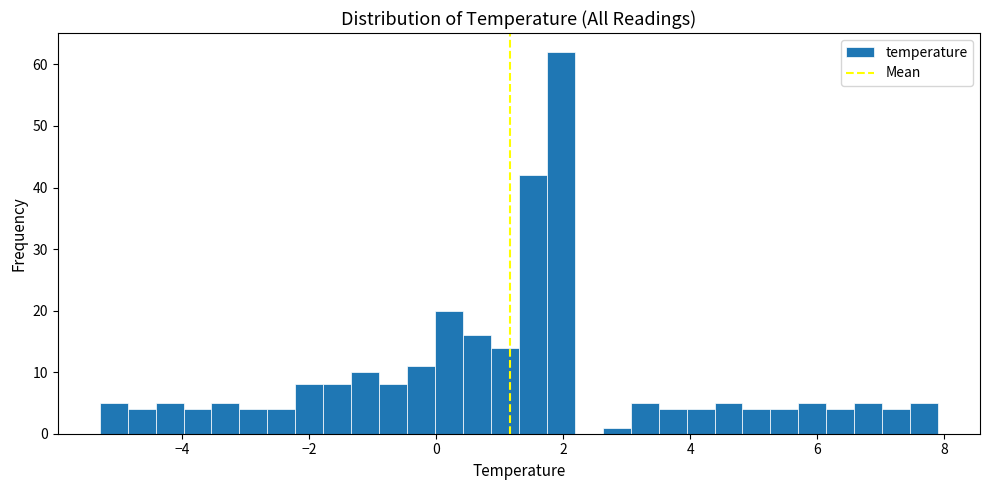

Read against the x-axis, roughly where is the centre of the tallest bar?

2.0